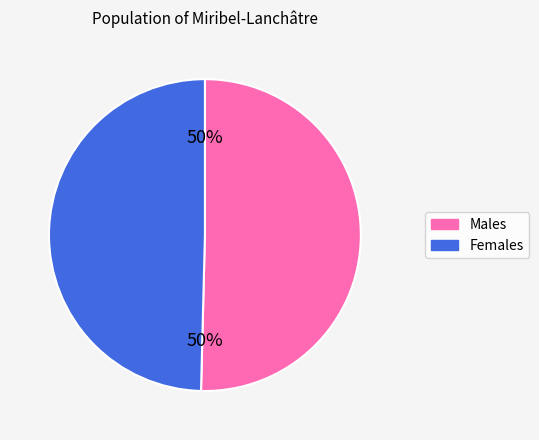

To the nearest percent, what is the average slice percentage?

50%